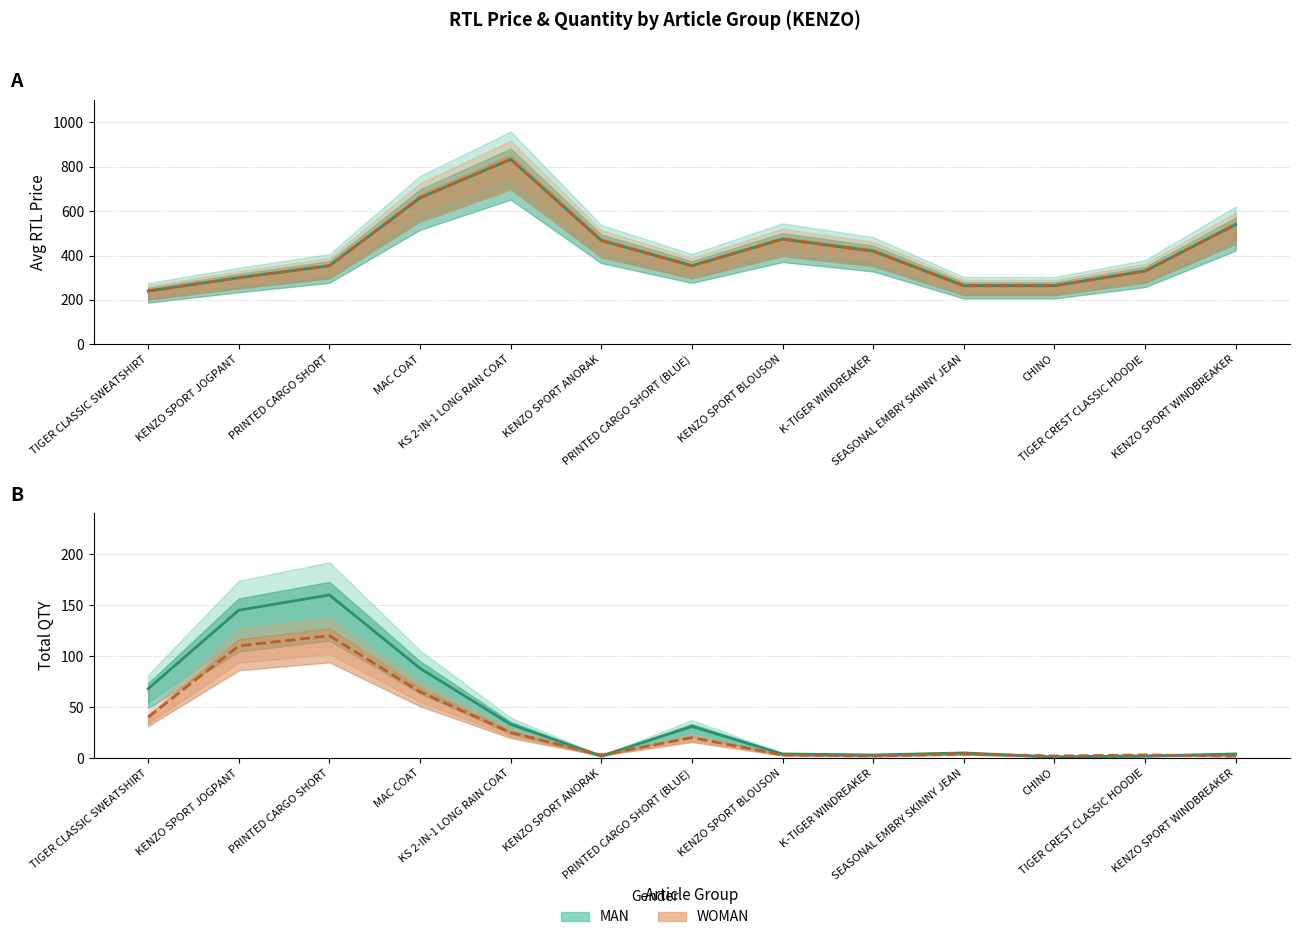

Rank the series at KENZO SPORT JOGPANT from lowest to highest value.

WOMAN total qty, MAN total qty, MAN avg price, WOMAN avg price